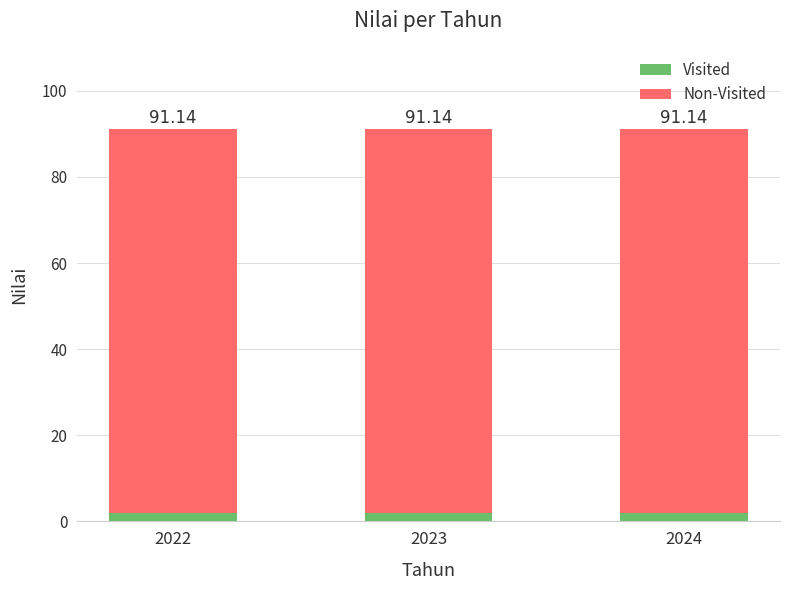

What is the smallest value displayed?

2.0